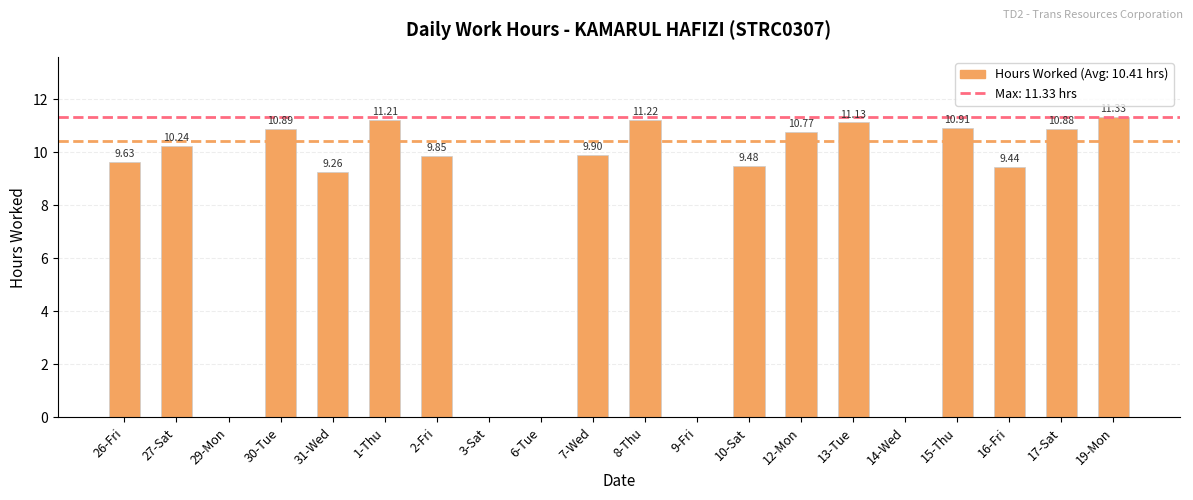

The chart shows a value of 9.9 at 7-Wed. True or false?

True